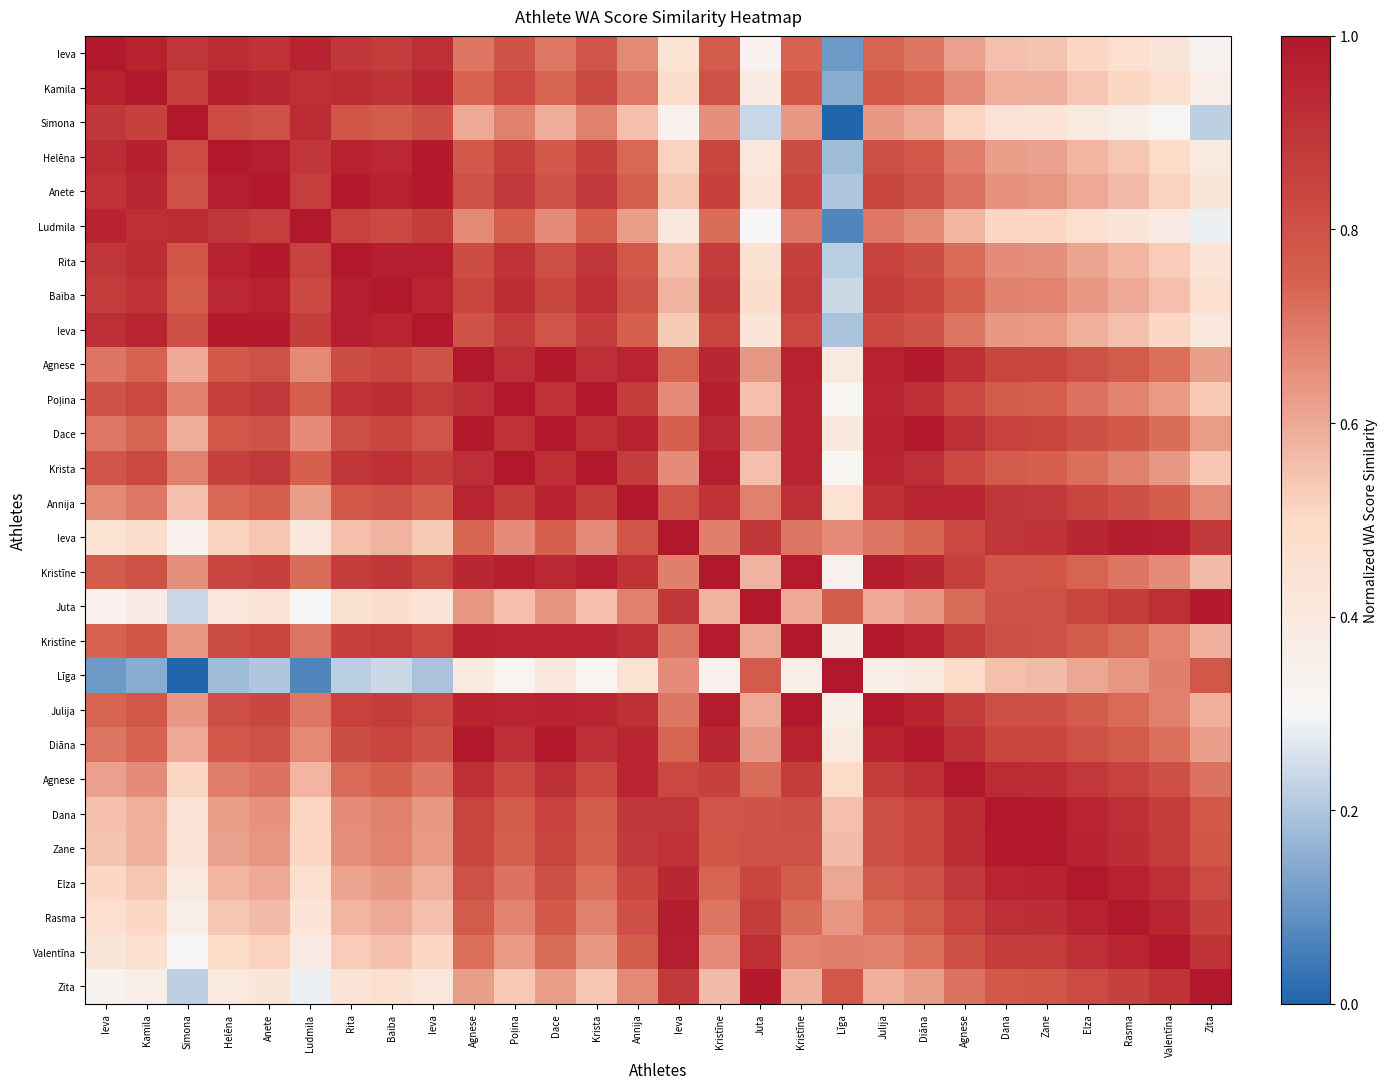

How many distinct data groups are displayed?

28